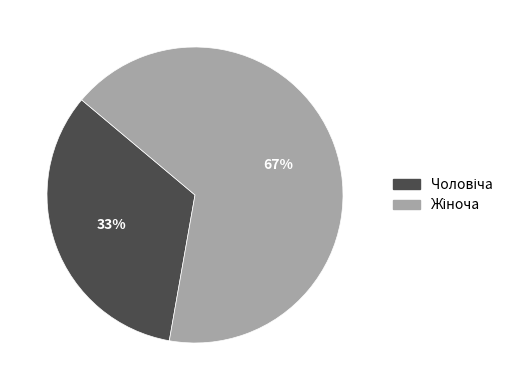

Is there a majority slice in this chart?

Yes